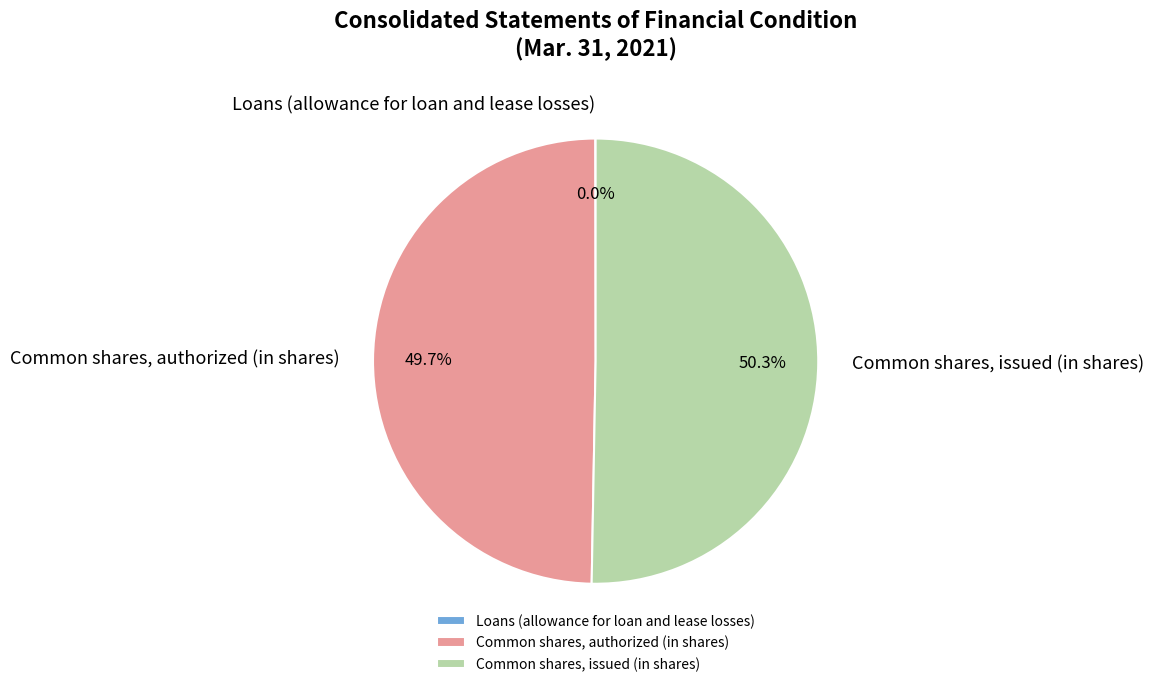

Which category accounts for the majority?

Common shares, issued (in shares)